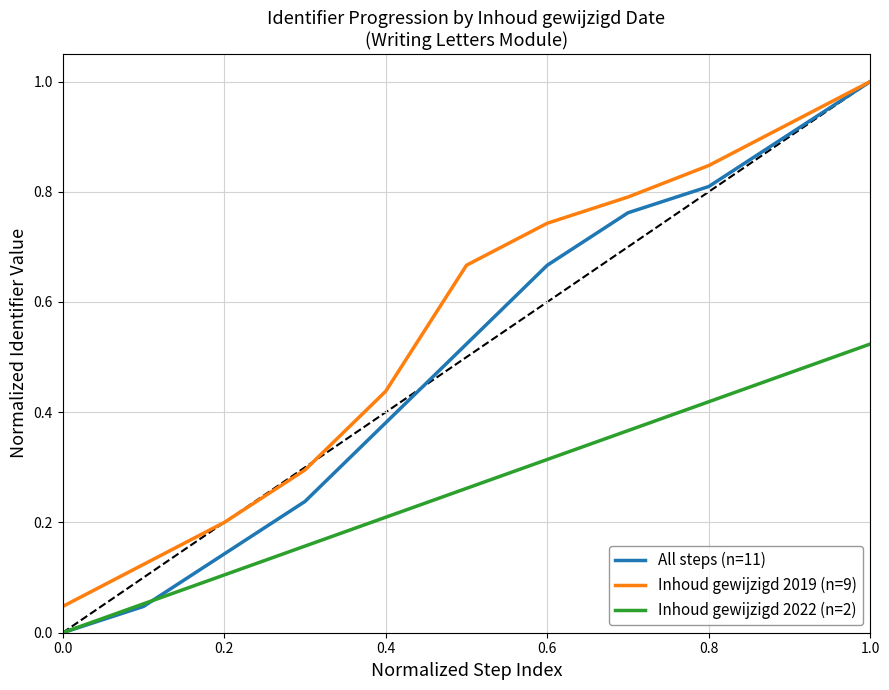

Which series has the largest total across all categories?

Inhoud gewijzigd 2019 (n=9)